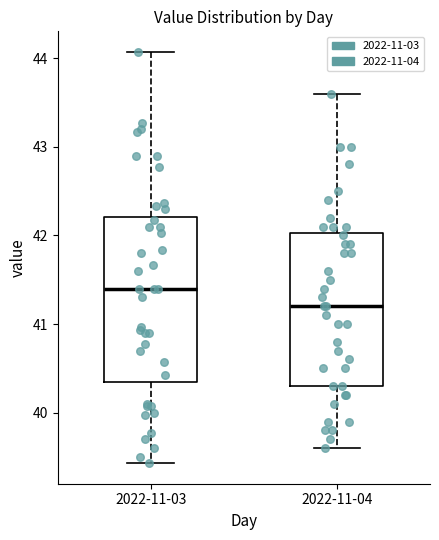

Where is the upper edge of the box for 2022-11-03 on the y-axis? The values are not printed on the chart, so give them approximately, as read against the axis.

42.2